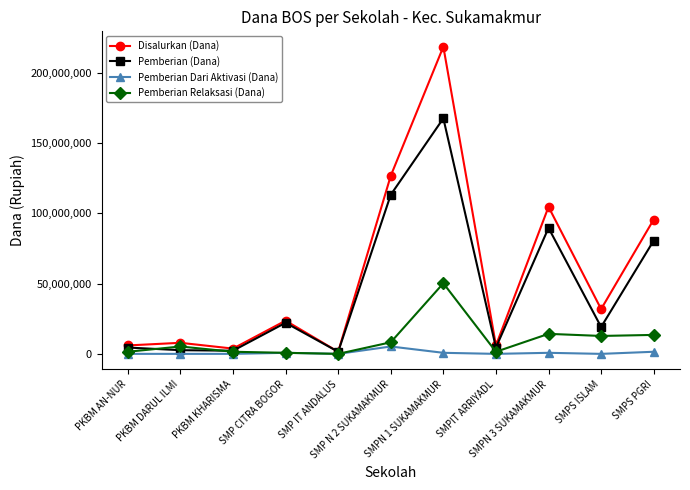

What is the maximum value shown in the chart?

218625000